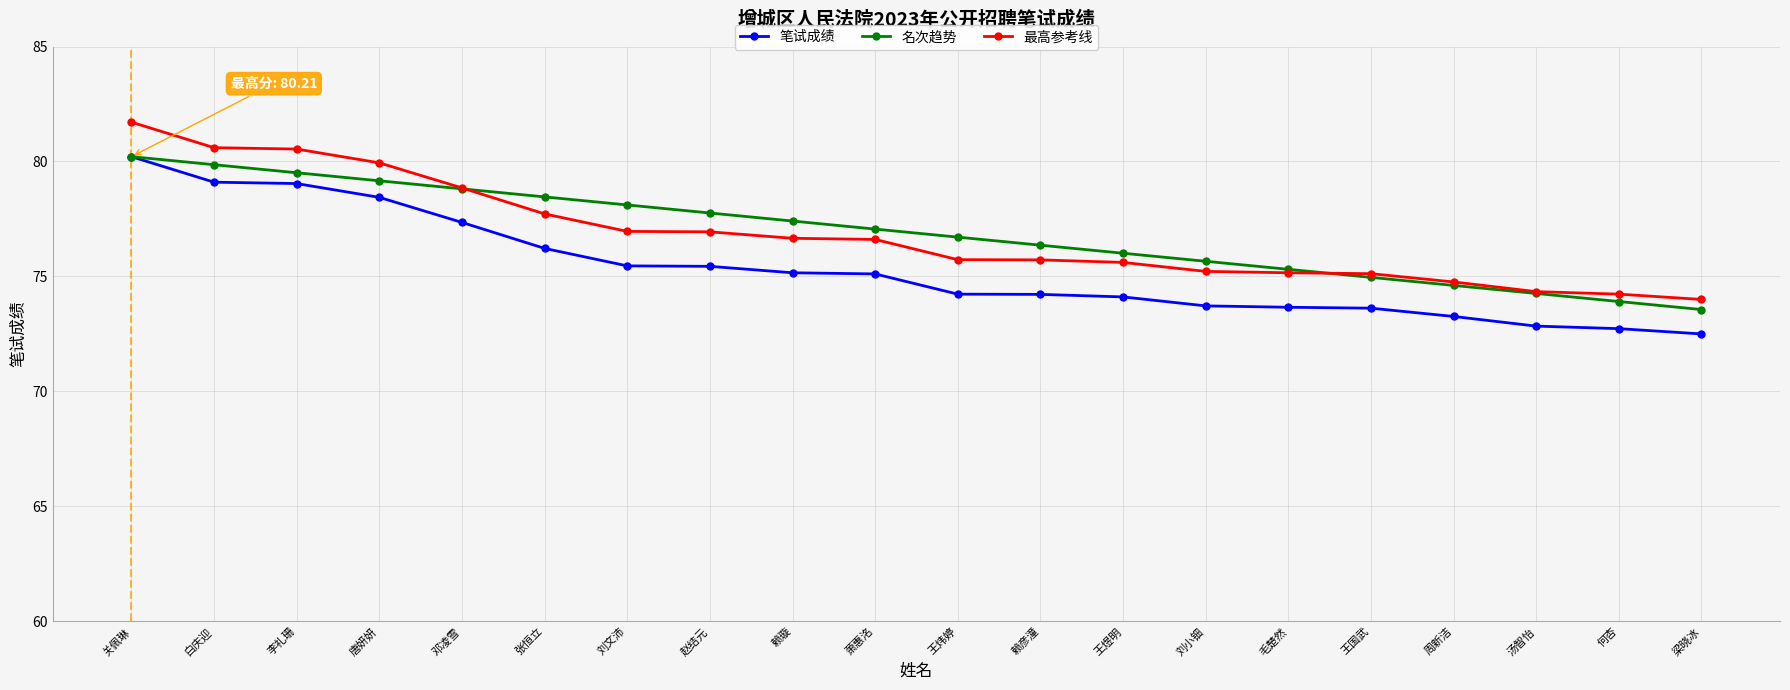

What position from the right is 张恒立?

15